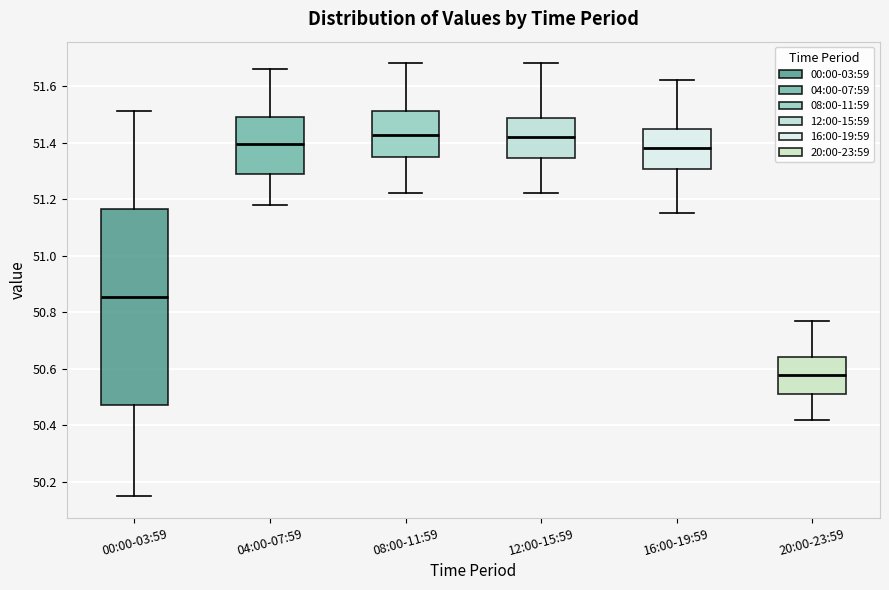

Which box is the tallest, from its lower edge to its upper edge?

00:00-03:59